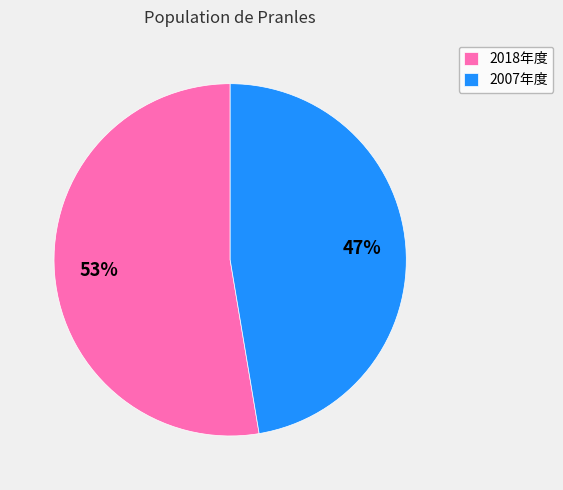

The 2007年度 slice represents 62% of the pie. True or false?

False